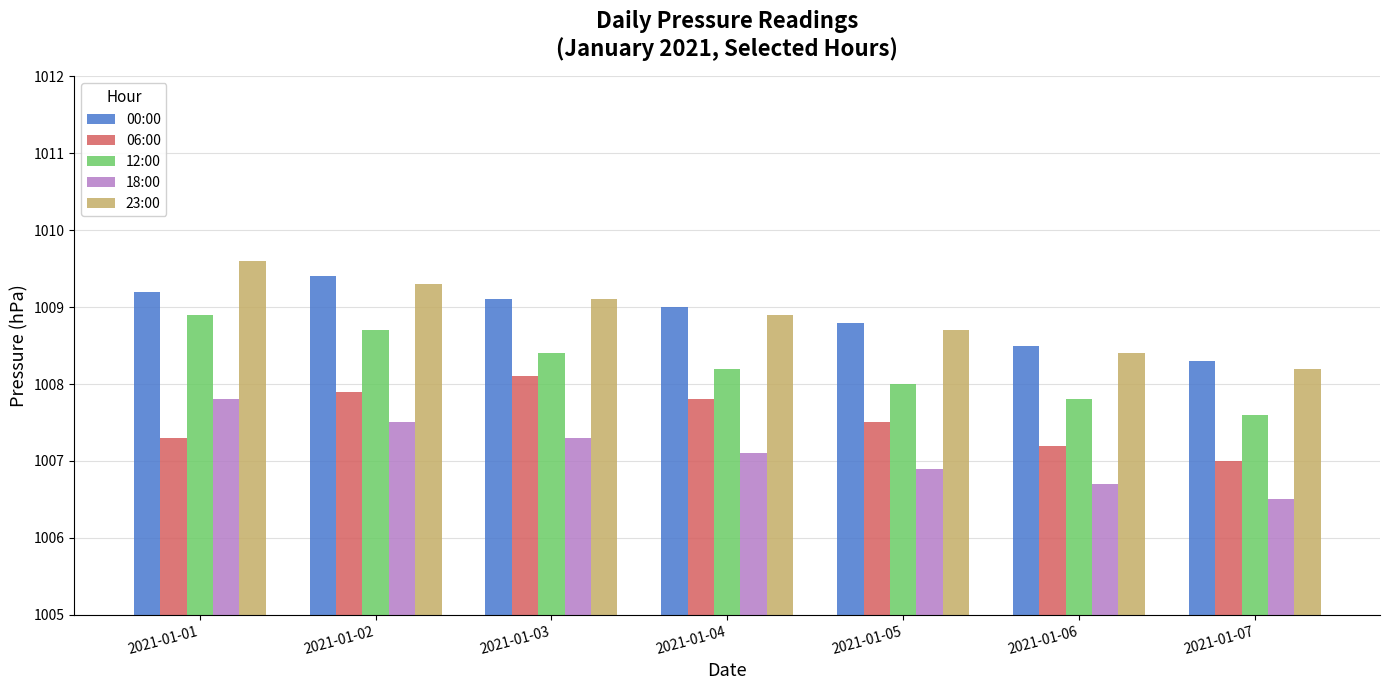

Is it true that 00:00 equals 219.8 at 2021-01-05?

False